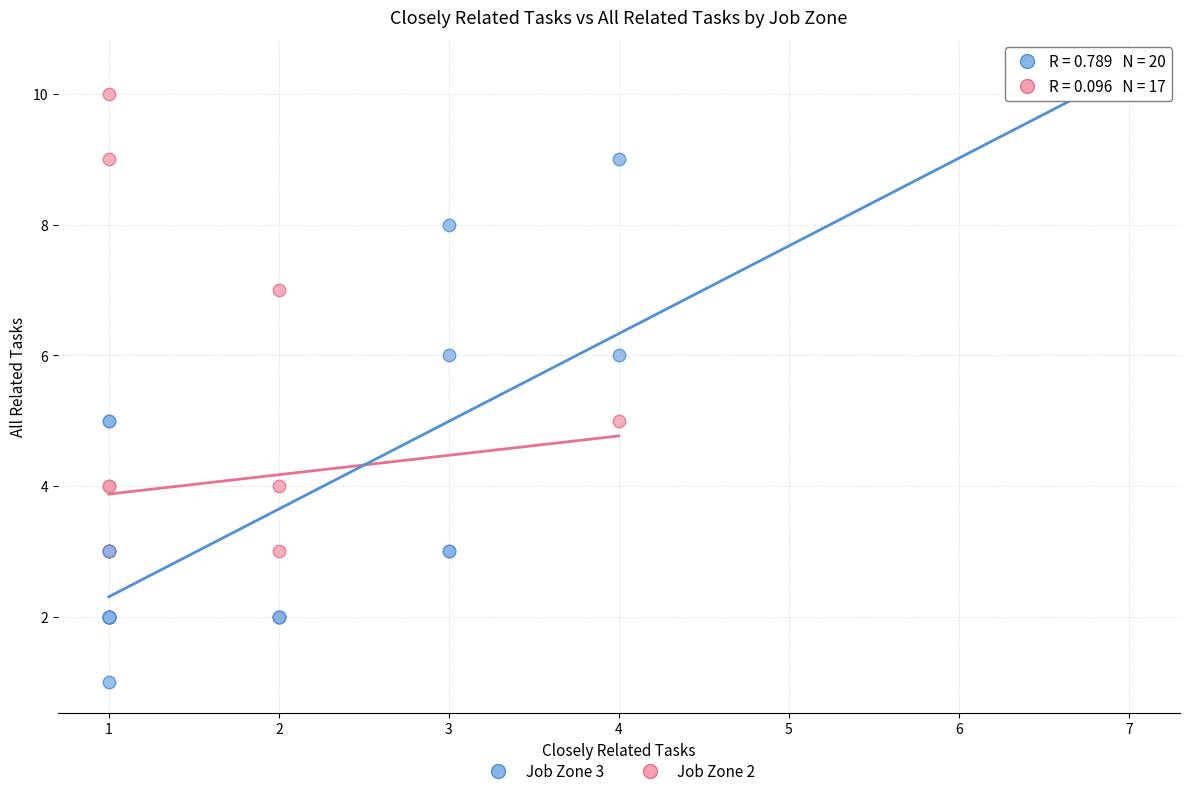

Which series has the widest spread of Y values?

Job Zone 3